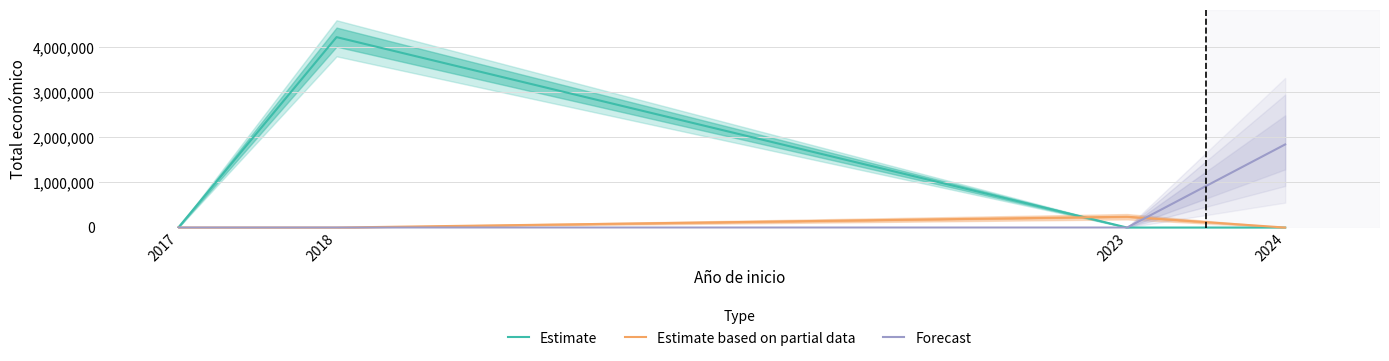

Which category has the highest value in the Forecast series?

2024